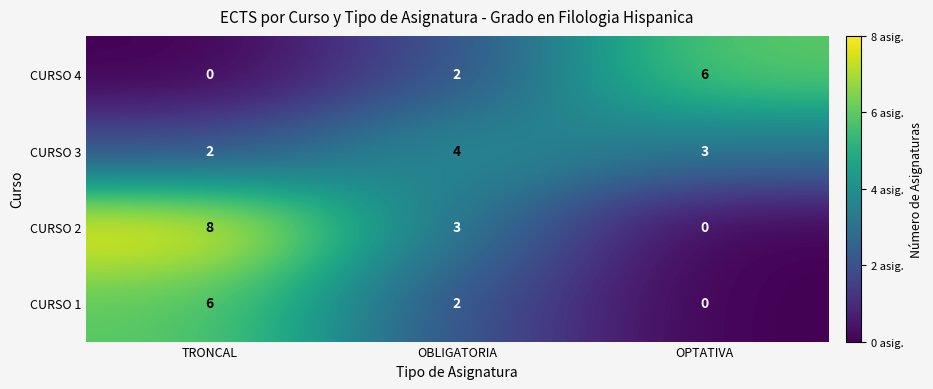

The CURSO 1 series shows 2 at OPTATIVA. True or false?

False